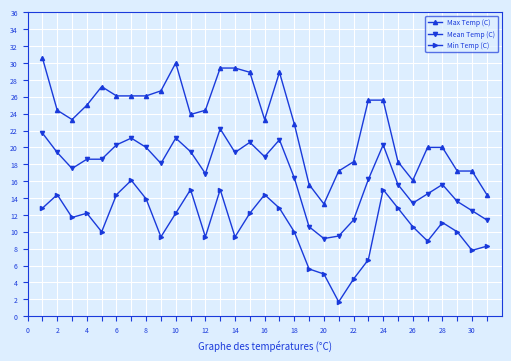

What is the value of the Mean Temp (C) point at the 26th from the left?

13.4